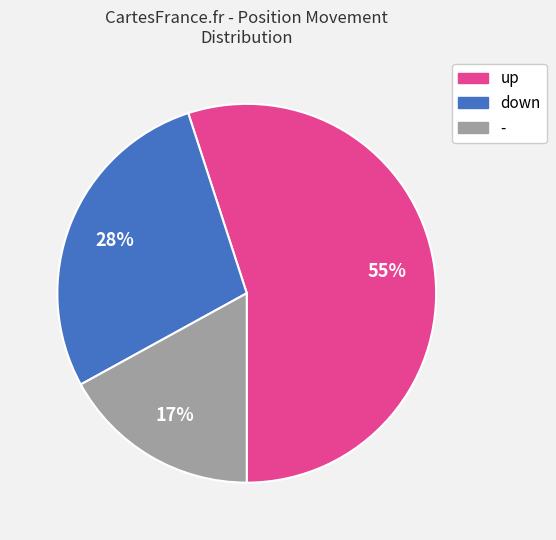

How many segments does this pie chart have?

3